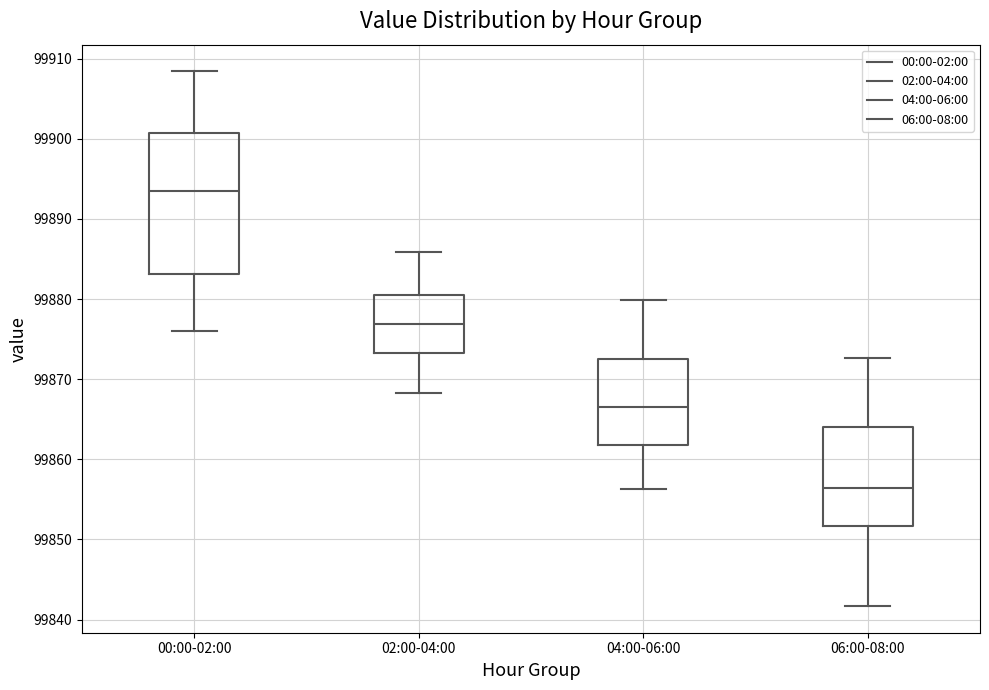

Reading left to right, transcribe this box plot: for each box, give where its median line is, the range the box spans, and where its two whiskers end, as read against the y-axis. The values are not printed on the chart, so give them approximately, as read against the axis.

00:00-02:00: median 99894, box 99883 to 99901, whiskers 99876 to 99908
02:00-04:00: median 99877, box 99873 to 99881, whiskers 99868 to 99886
04:00-06:00: median 99867, box 99862 to 99873, whiskers 99856 to 99880
06:00-08:00: median 99856, box 99852 to 99864, whiskers 99842 to 99873